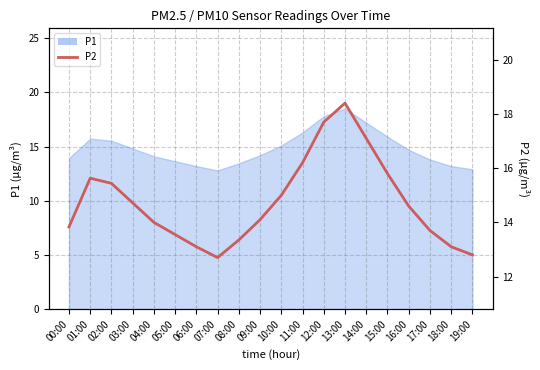

True or false: there are more than 1 points higher than both neighbors.

True